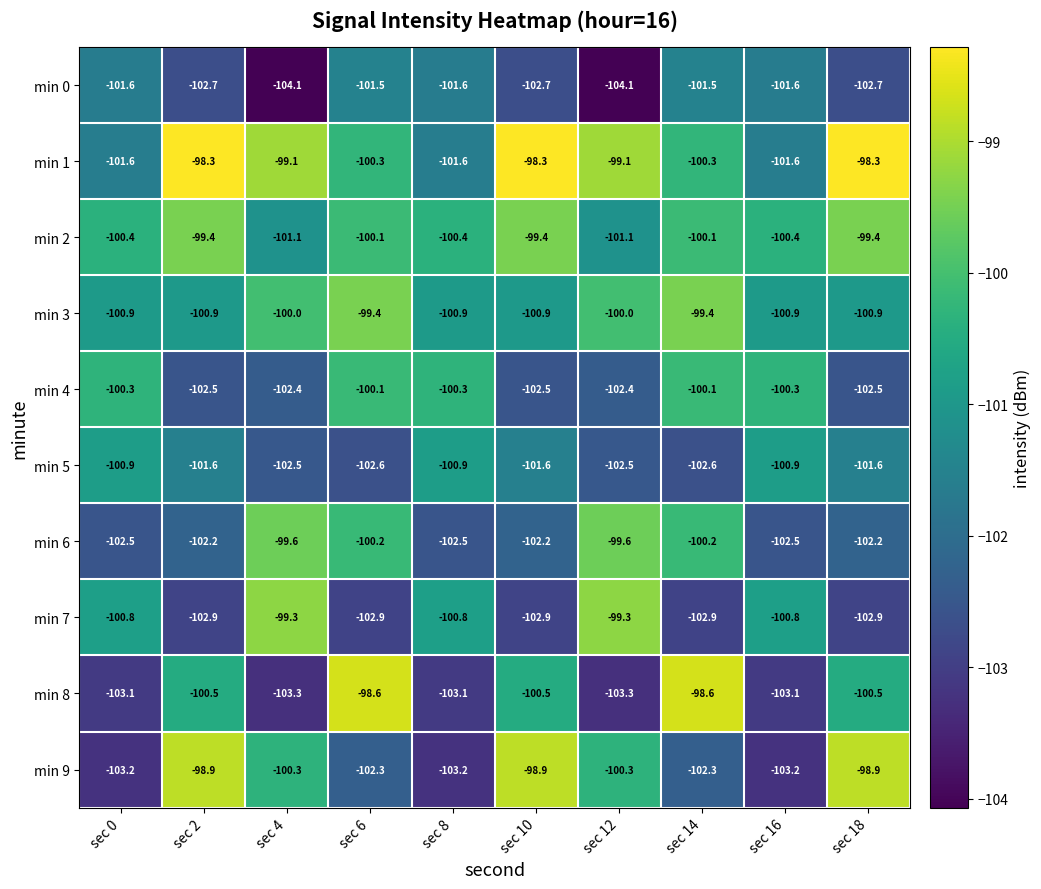

What is the smallest value displayed?

-104.1